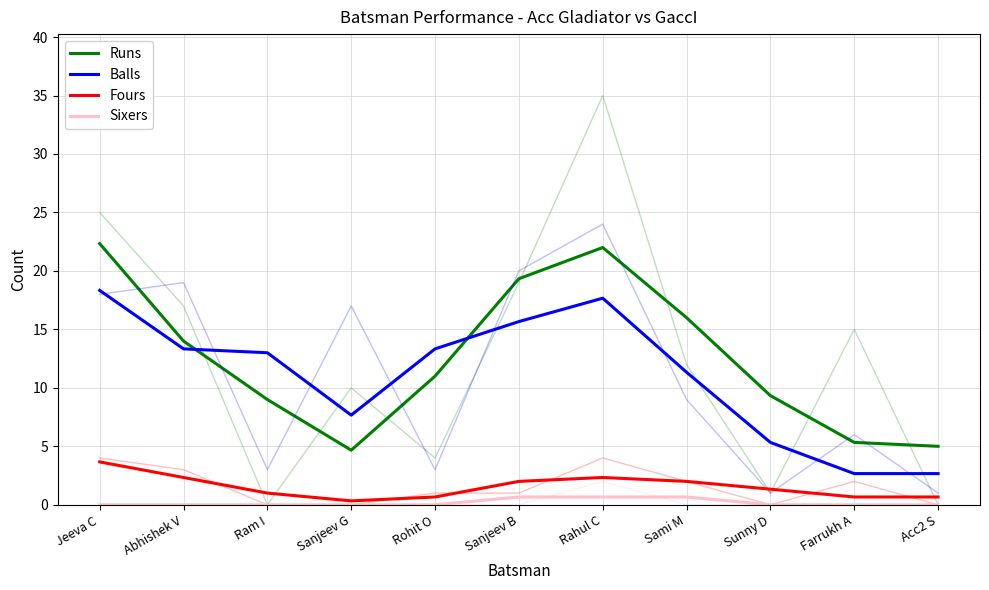

Where is the first local minimum for Runs?

Sanjeev G